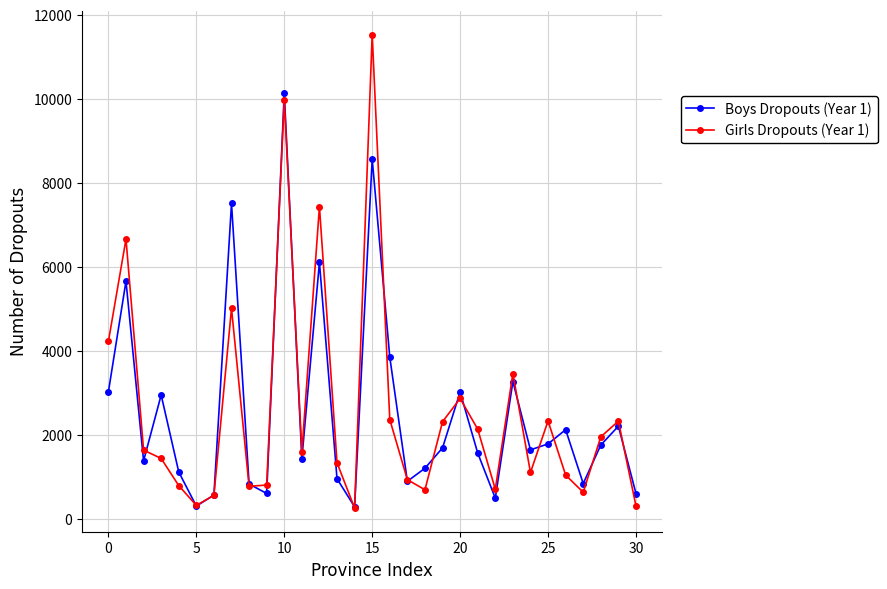

How many values in the Boys Dropouts (Year 1) series are below 1655?

15